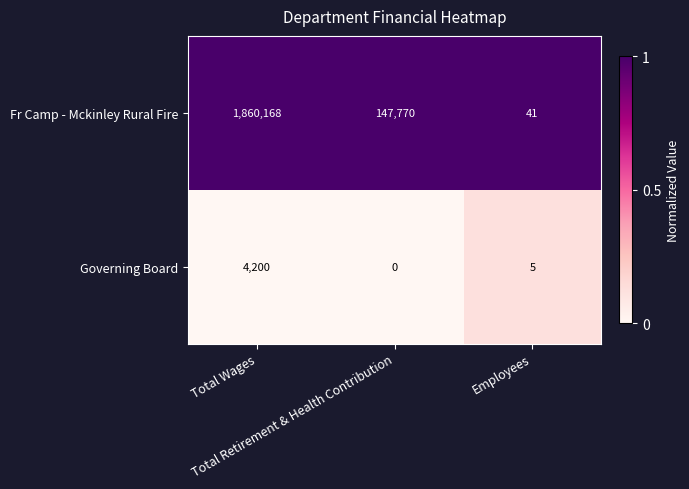

Which series has the largest range (max minus min)?

Fr Camp - Mckinley Rural Fire